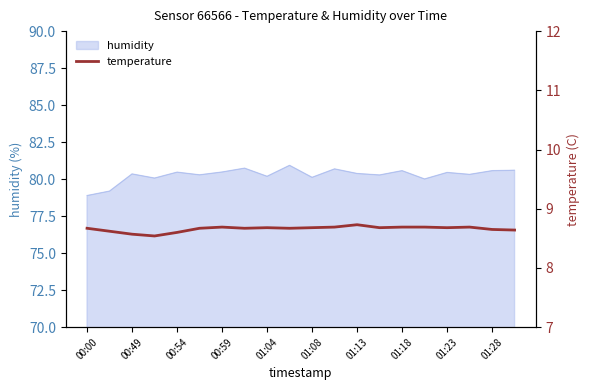

True or false: humidity has a value of 27.1 at 01:04.

False